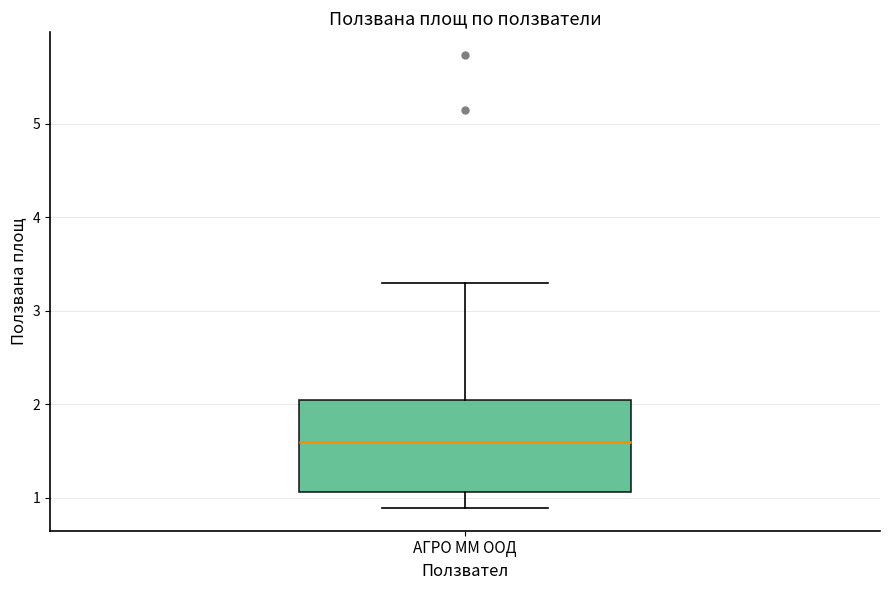

Transcribe this box plot: give where the median line is, the range the box spans, and where the two whiskers end, as read against the y-axis. The values are not printed on the chart, so give them approximately, as read against the axis.

median 1.6, box 1.1 to 2.0, whiskers 0.9 to 3.3